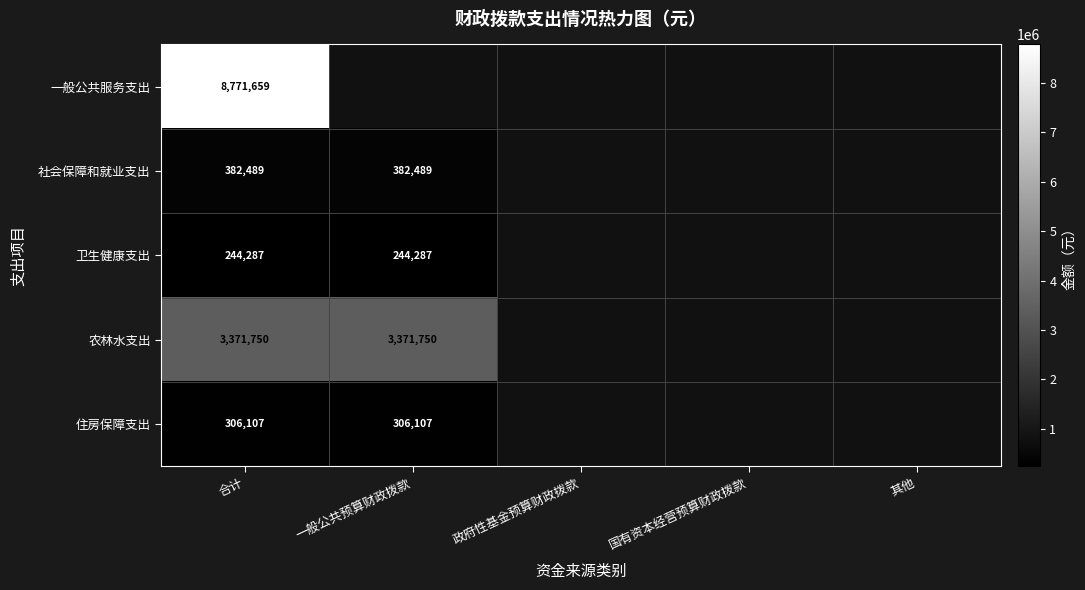

Is the value of 社会保障和就业支出 at 合计 greater than the value of 农林水支出 at 一般公共预算财政拨款?

No